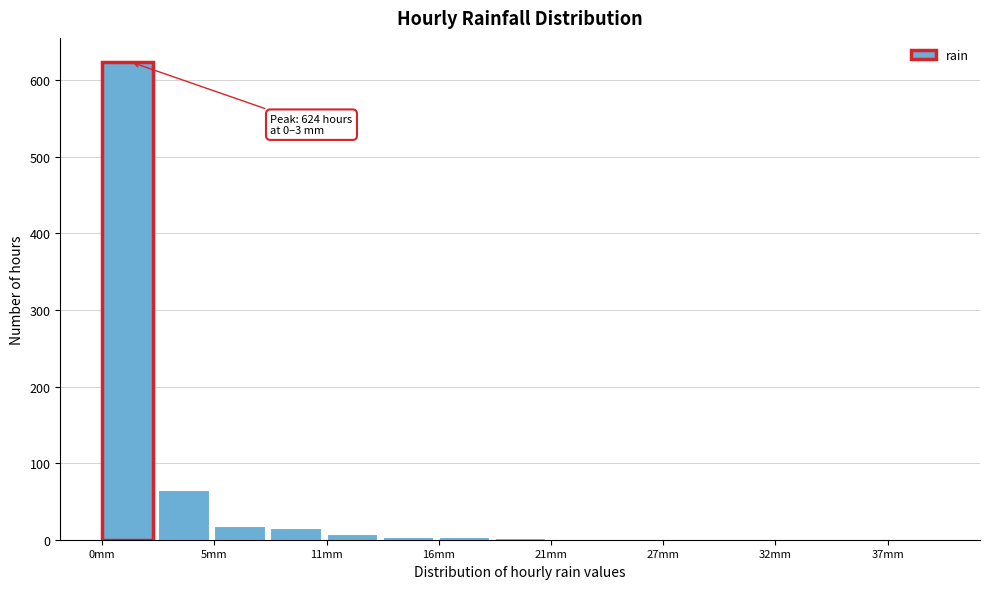

Read against the x-axis, roughly where is the centre of the tallest bar?

1